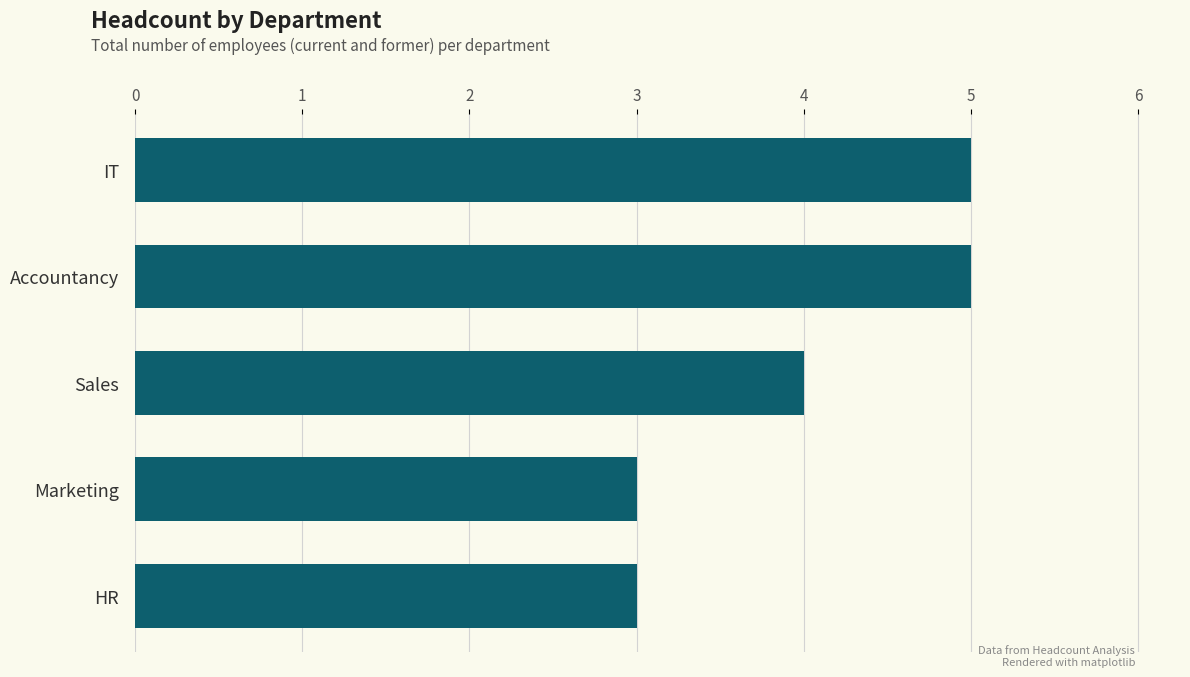

What is the minimum value shown in the chart?

3